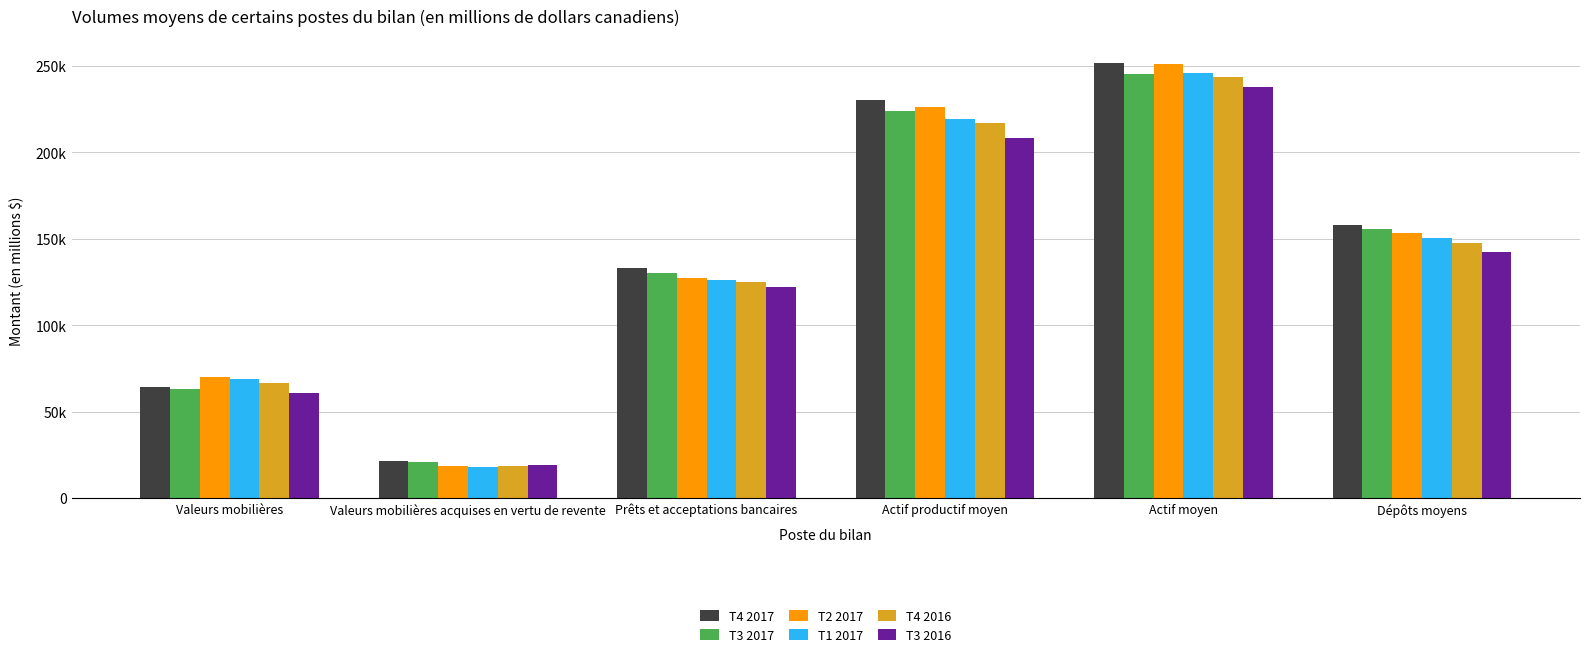

Reading left to right, what are all the values shown in this chart?

T4 2017: 64252	21735	132896	230188	251302	158007
T3 2017: 63147	20735	130287	223605	245096	155421
T2 2017: 70075	18754	127162	226350	251033	153220
T1 2017: 69005	18251	126191	219238	246060	150336
T4 2016: 66675	18360	125005	216781	243284	147741
T3 2016: 61035	18964	122267	208086	237447	142243